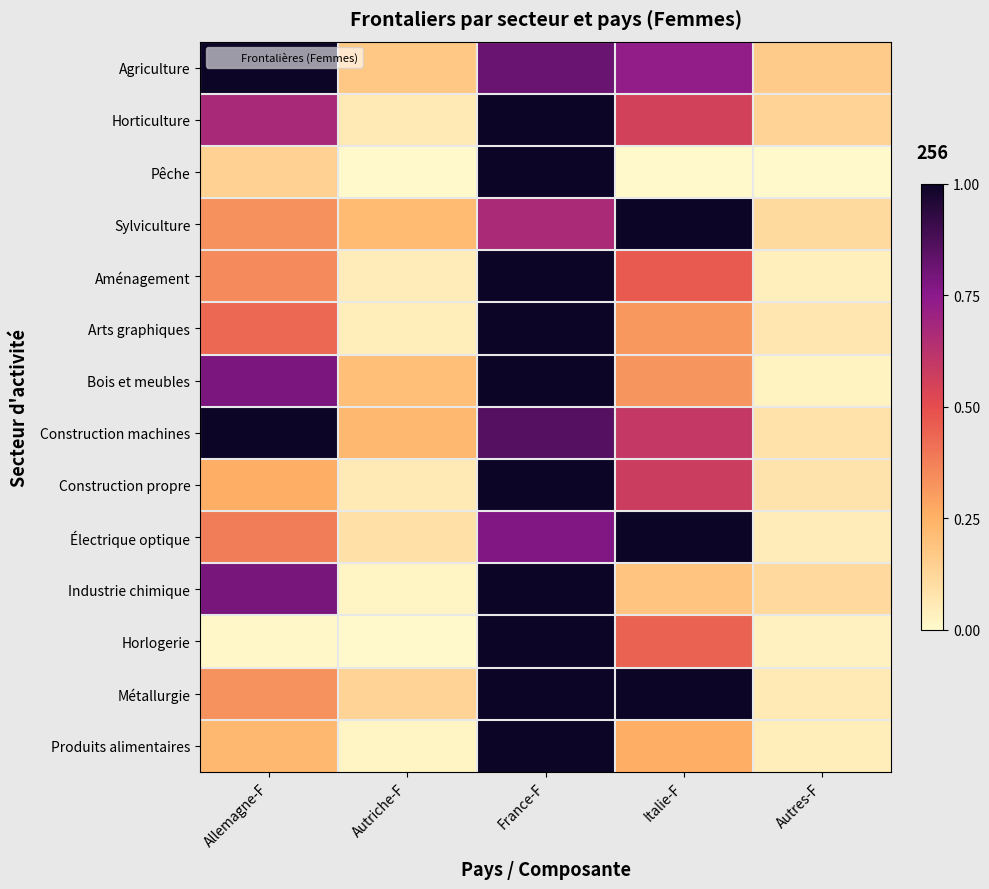

At which category is the sum across all series the highest?

France-F